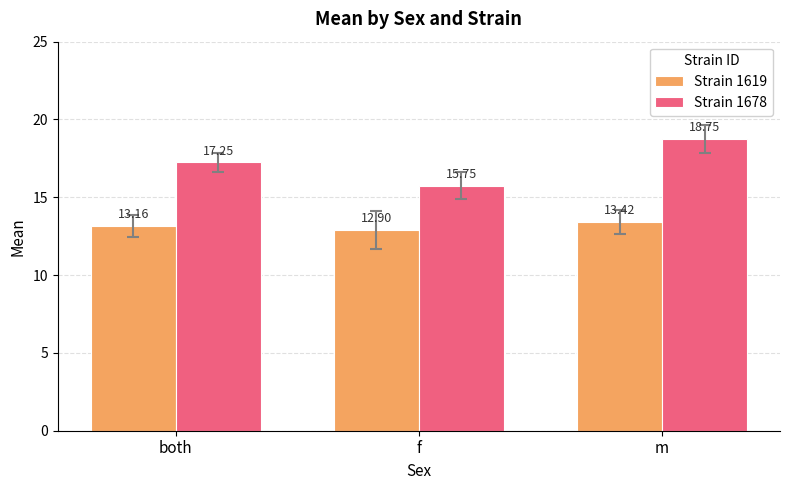

What is the sum of the Strain 1619 values at both and f?

26.1